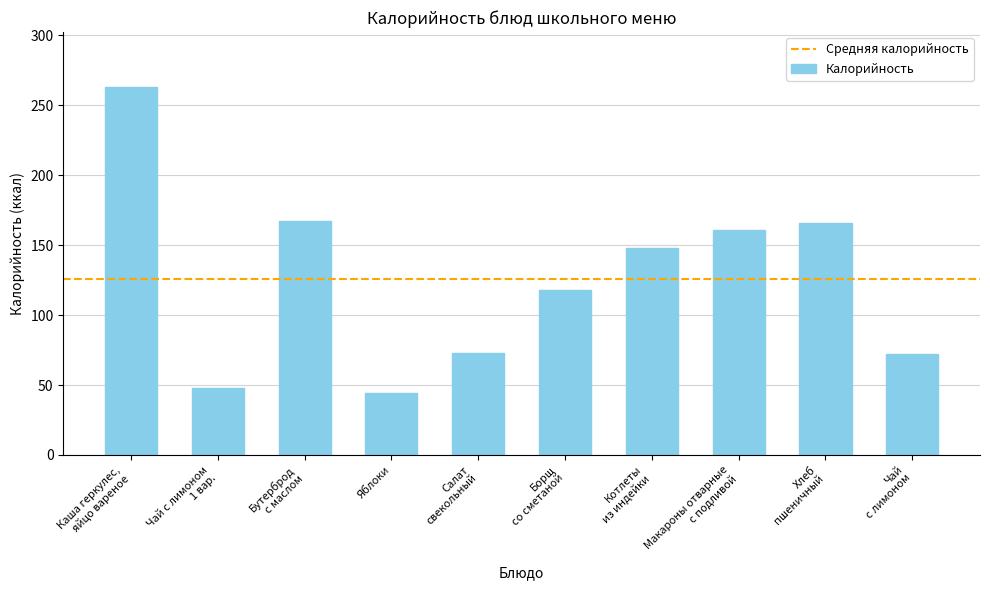

What is the sum of all values?

1260